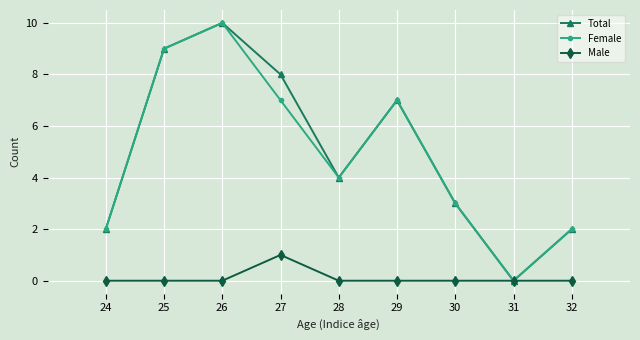

At which category does Female reach its first local valley?

28